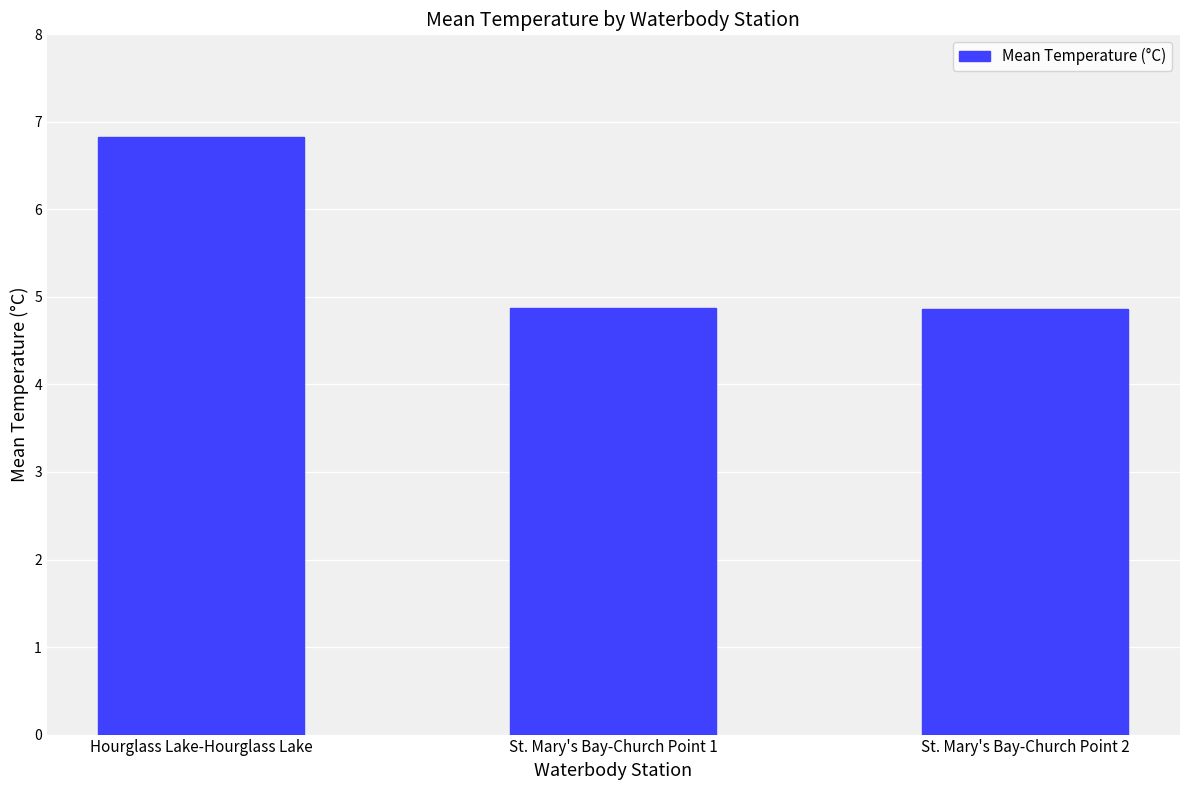

True or false: the data shows 2.0 at St. Mary's Bay-Church Point 1.

False